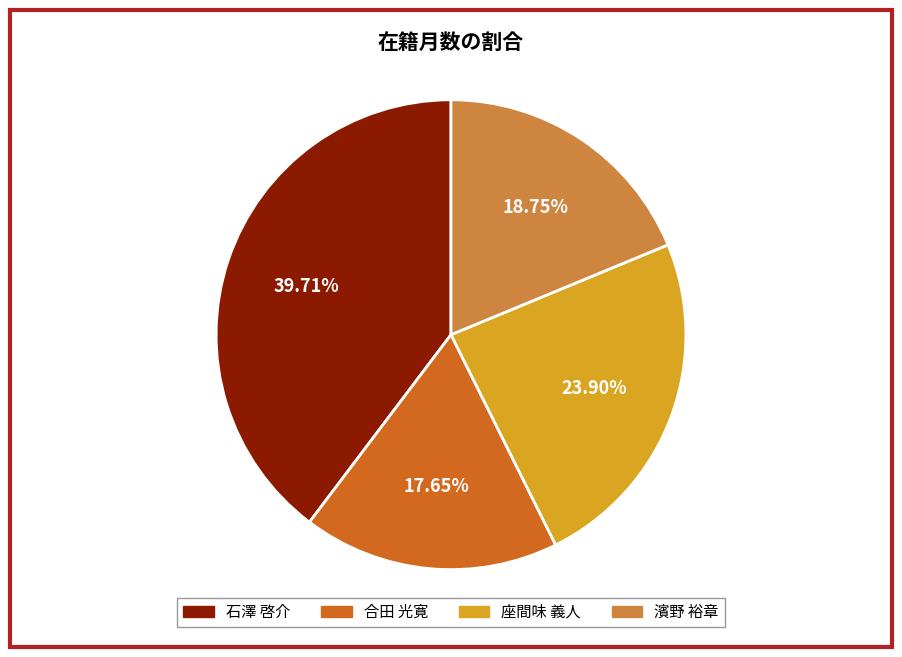

Is it true that 座間味 義人 is 36% of the pie?

False